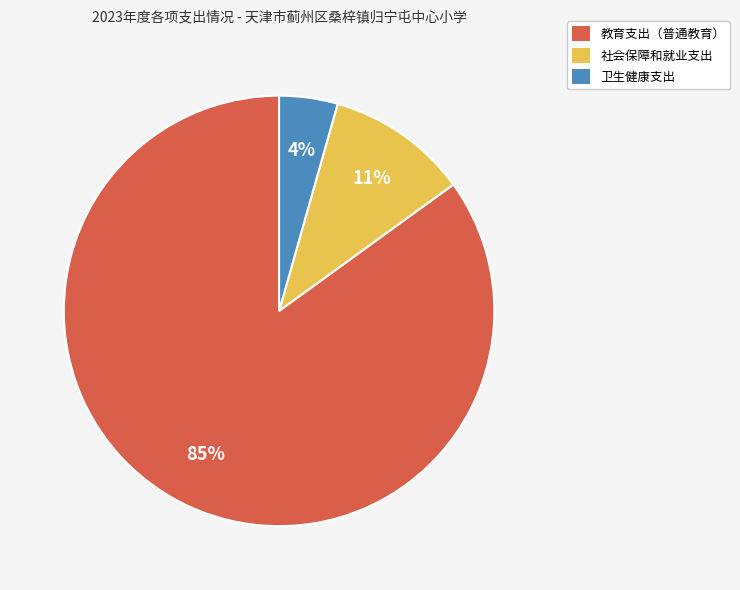

To the nearest percent, what is the combined percentage of 卫生健康支出 and 社会保障和就业支出?

15%